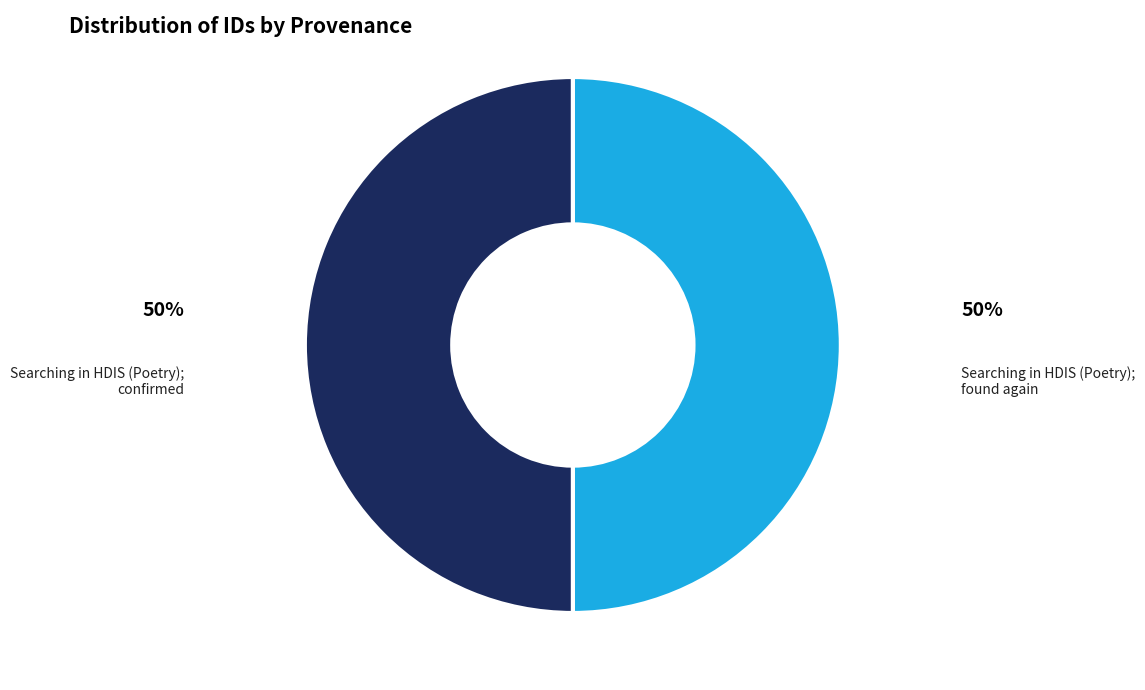

Approximately how many times larger is the value at Searching in HDIS (Poetry); confirmed compared to Searching in HDIS (Poetry); found again?

1.0